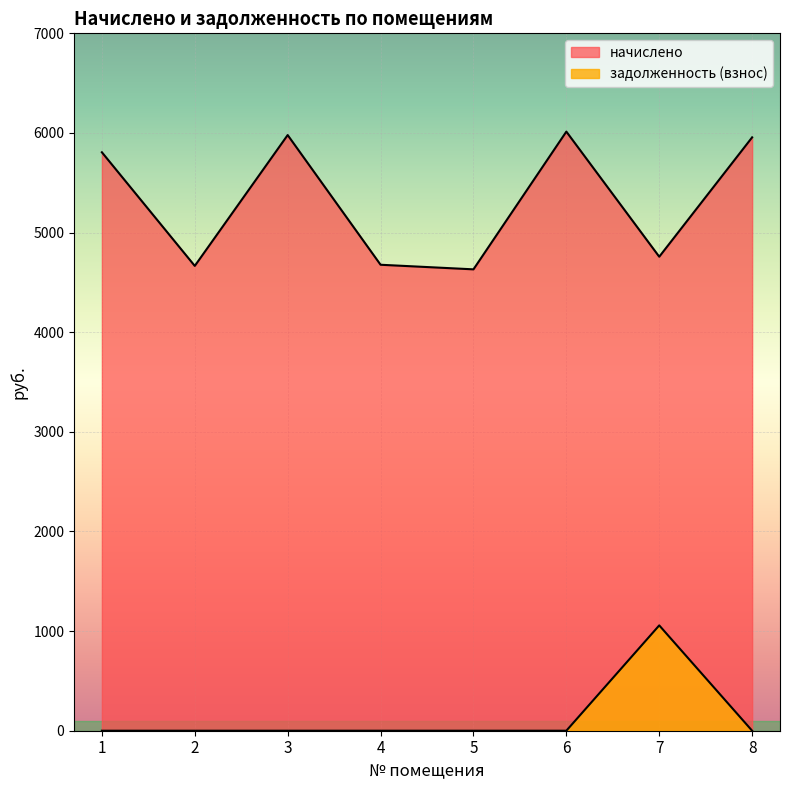

True or false: начислено and задолженность (взнос) intersect in this chart.

False